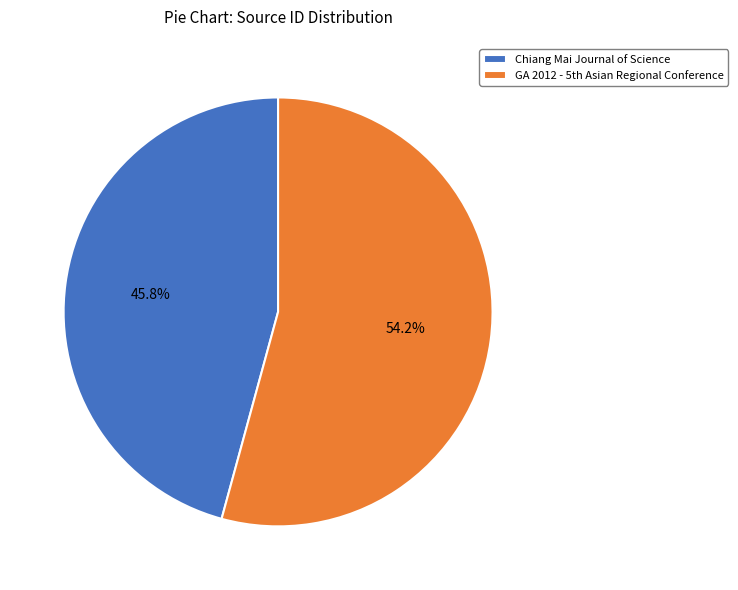

What is the largest slice in the pie chart?

GA 2012 - 5th Asian Regional Conference